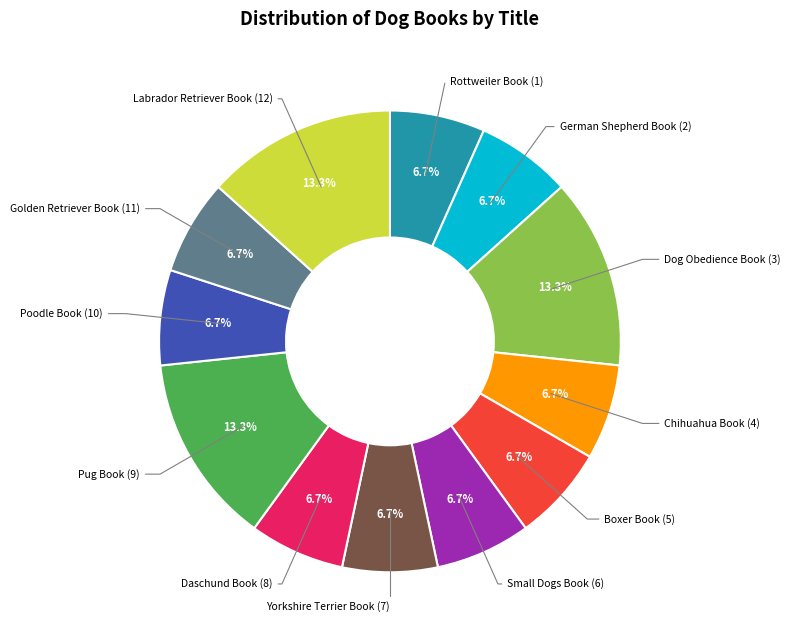

How many segments does this pie chart have?

12